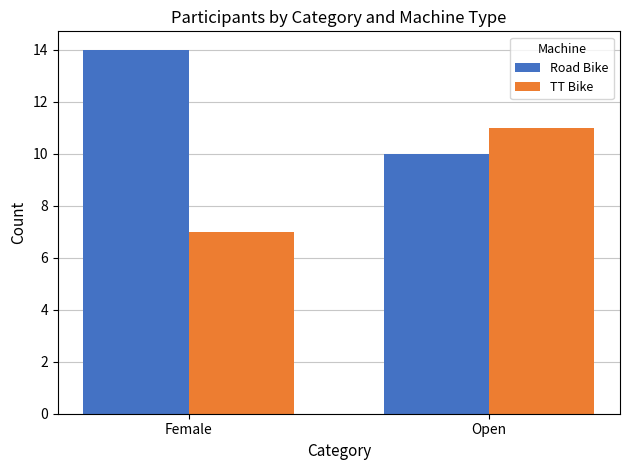

Reading left to right, transcribe all the data shown in this chart.

Road Bike: Female=14	Open=10
TT Bike: Female=7	Open=11